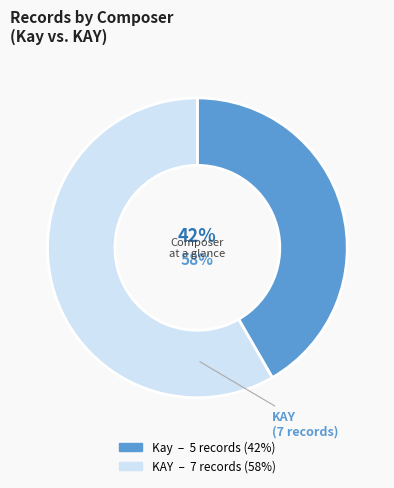

Is it true that KAY is 58% of the pie?

True